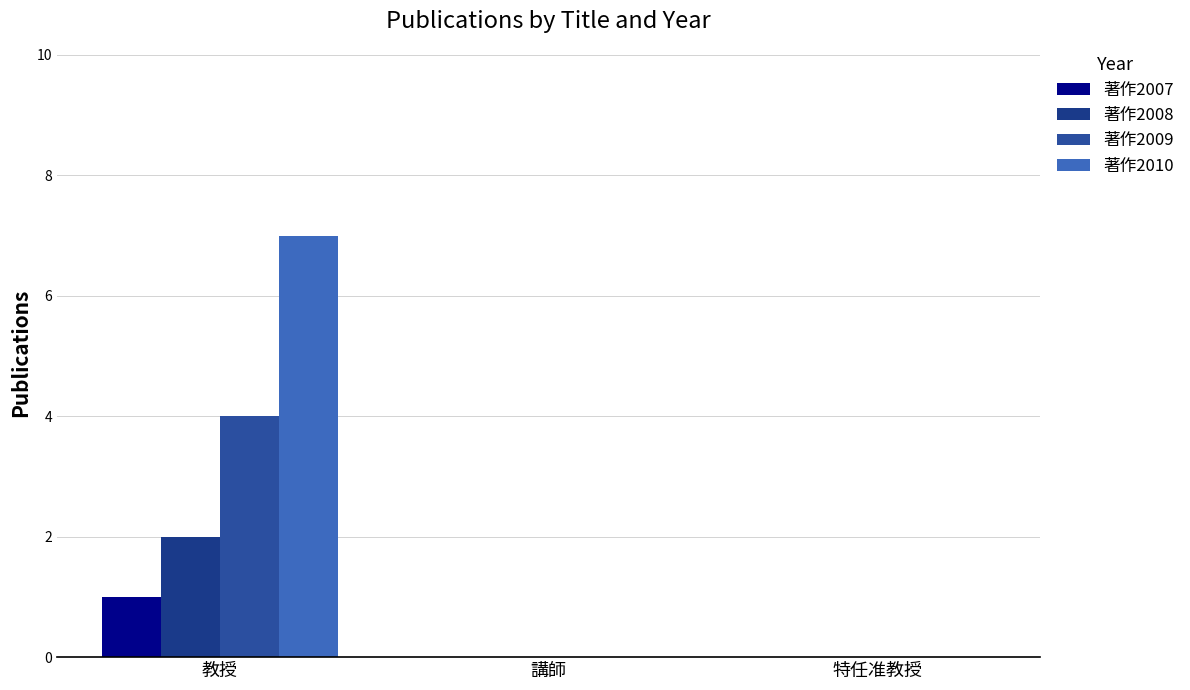

How many data points does each series have?

3